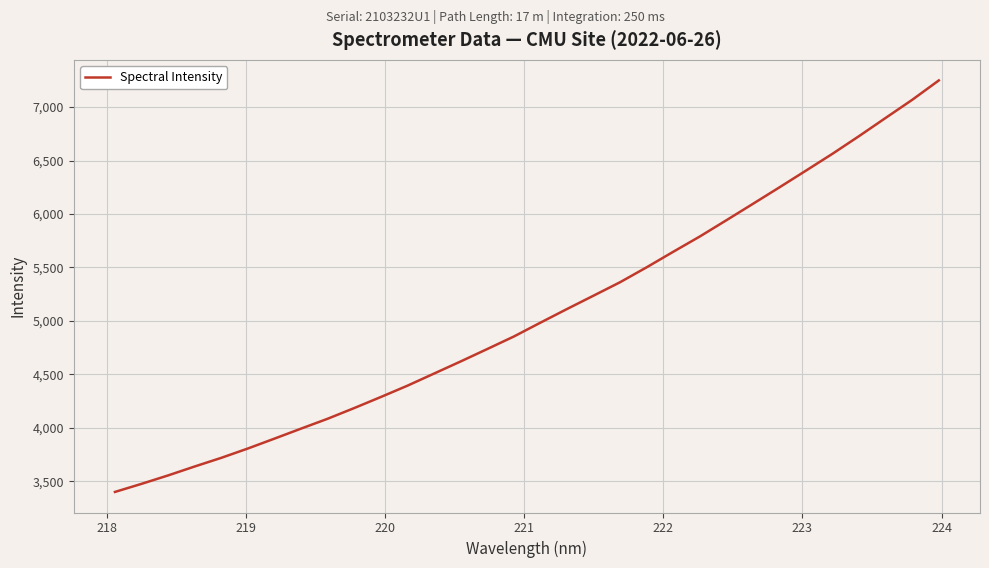

What is the difference between the maximum and minimum values?

3848.1